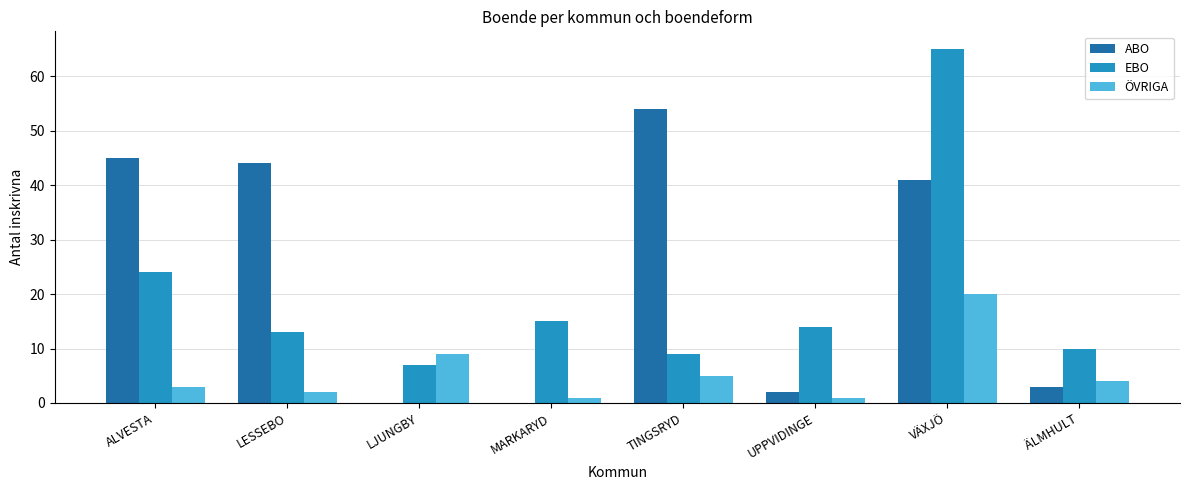

Reading left to right, transcribe all the data shown in this chart.

ABO: 45	44	0	0	54	2	41	3
EBO: 24	13	7	15	9	14	65	10
ÖVRIGA: 3	2	9	1	5	1	20	4